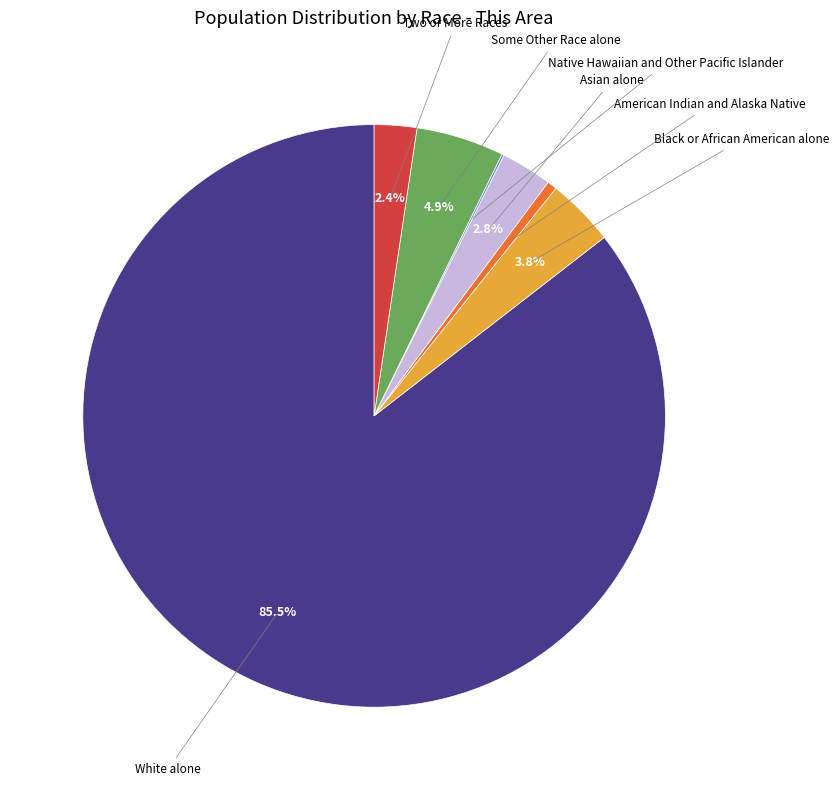

Is there a majority slice in this chart?

Yes